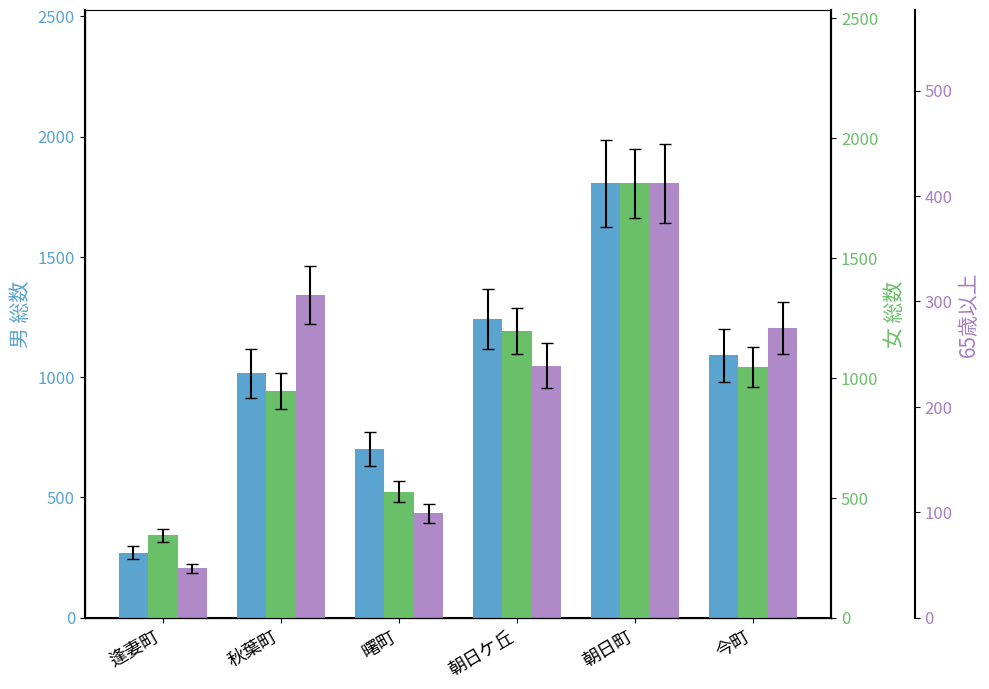

What is the smallest value displayed?

47